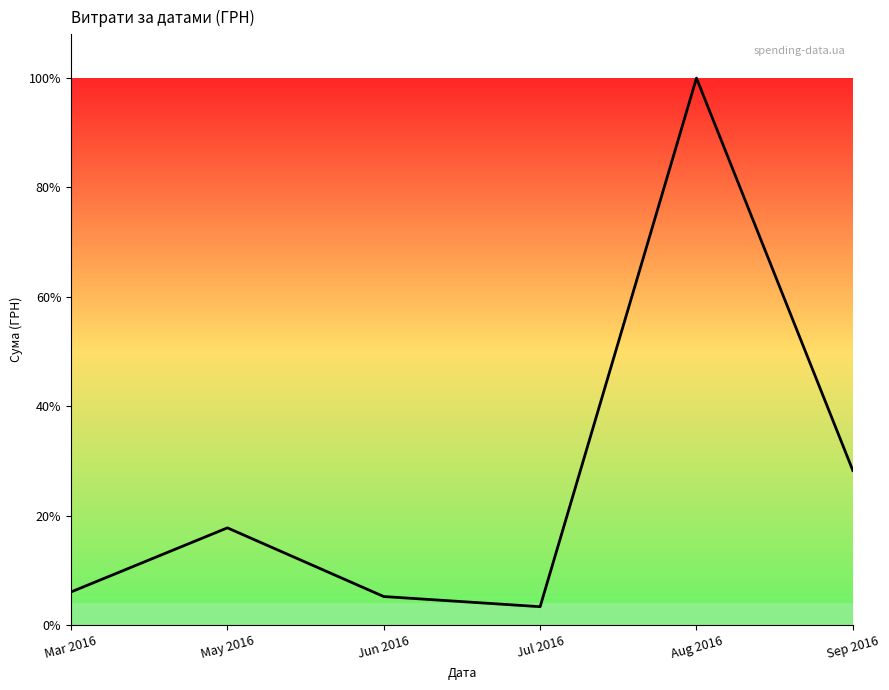

What is the value of the 5th point from the left?

148093.5